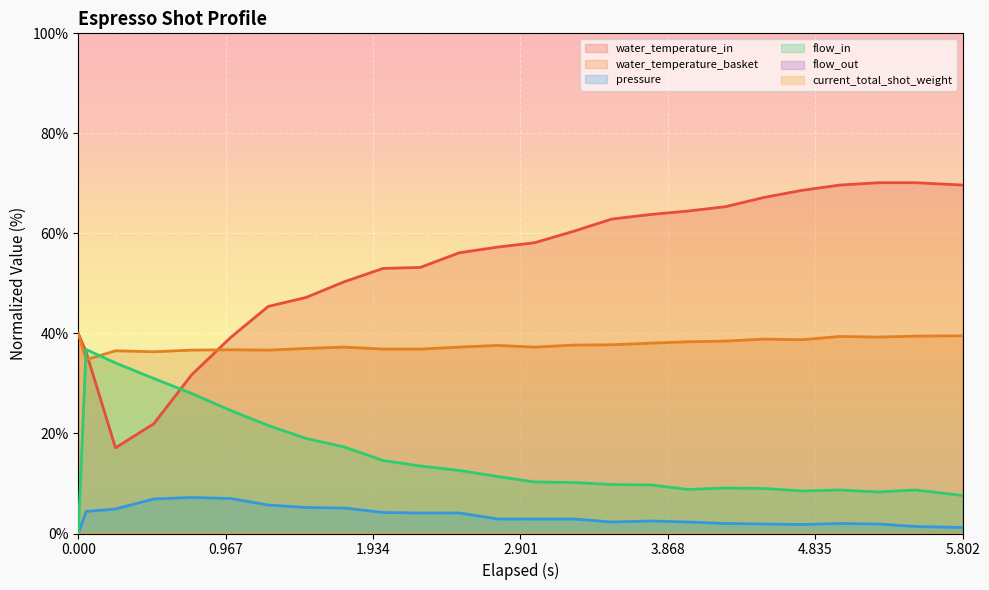

Reading left to right, transcribe all the data shown in this chart.

water_temperature_in: 40.0	36.3	17.1	21.9	31.7	39.2	45.4	47.2	50.3	53.0	53.2	56.1	57.3	58.1	60.4	62.9	63.8	64.5	65.3	67.2	68.6	69.7	70.1	70.1	69.7
water_temperature_basket: 40.0	34.7	36.5	36.3	36.7	36.7	36.7	37.0	37.3	36.9	36.9	37.3	37.6	37.3	37.7	37.7	38.1	38.3	38.5	38.9	38.7	39.4	39.3	39.5	39.5
pressure: 0.0	4.4	4.9	6.9	7.2	7.0	5.7	5.2	5.1	4.2	4.1	4.1	2.9	2.9	2.9	2.3	2.5	2.3	2.0	1.9	1.8	2.0	1.9	1.4	1.2
flow_in: 0.0	36.8	34.1	31.0	28.0	24.6	21.6	19.0	17.3	14.6	13.5	12.6	11.4	10.3	10.2	9.8	9.7	8.8	9.1	9.0	8.5	8.7	8.3	8.7	7.6